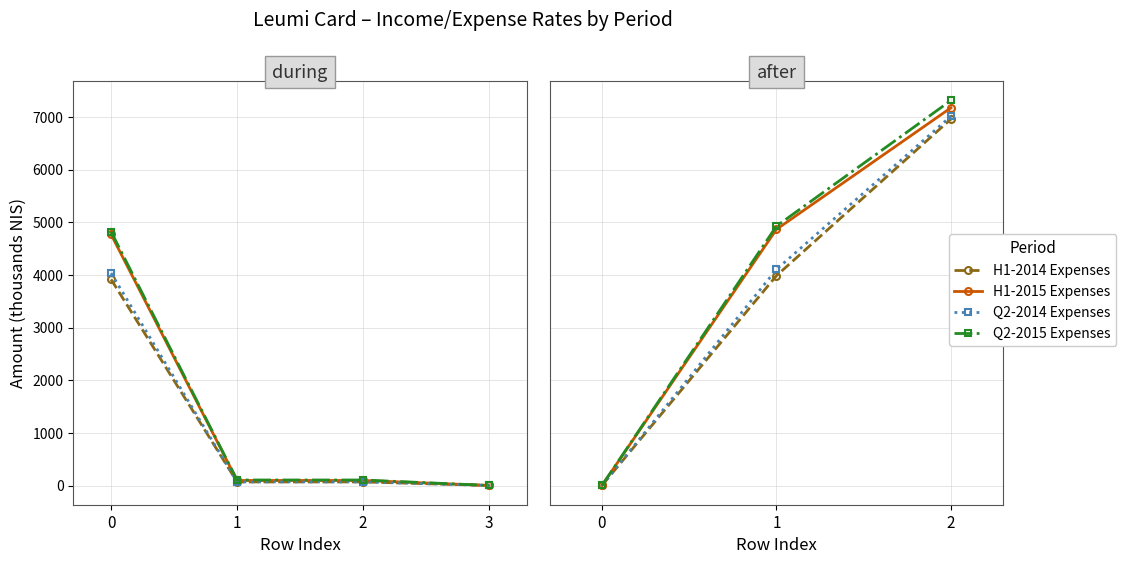

What is the minimum value shown in the chart?

1